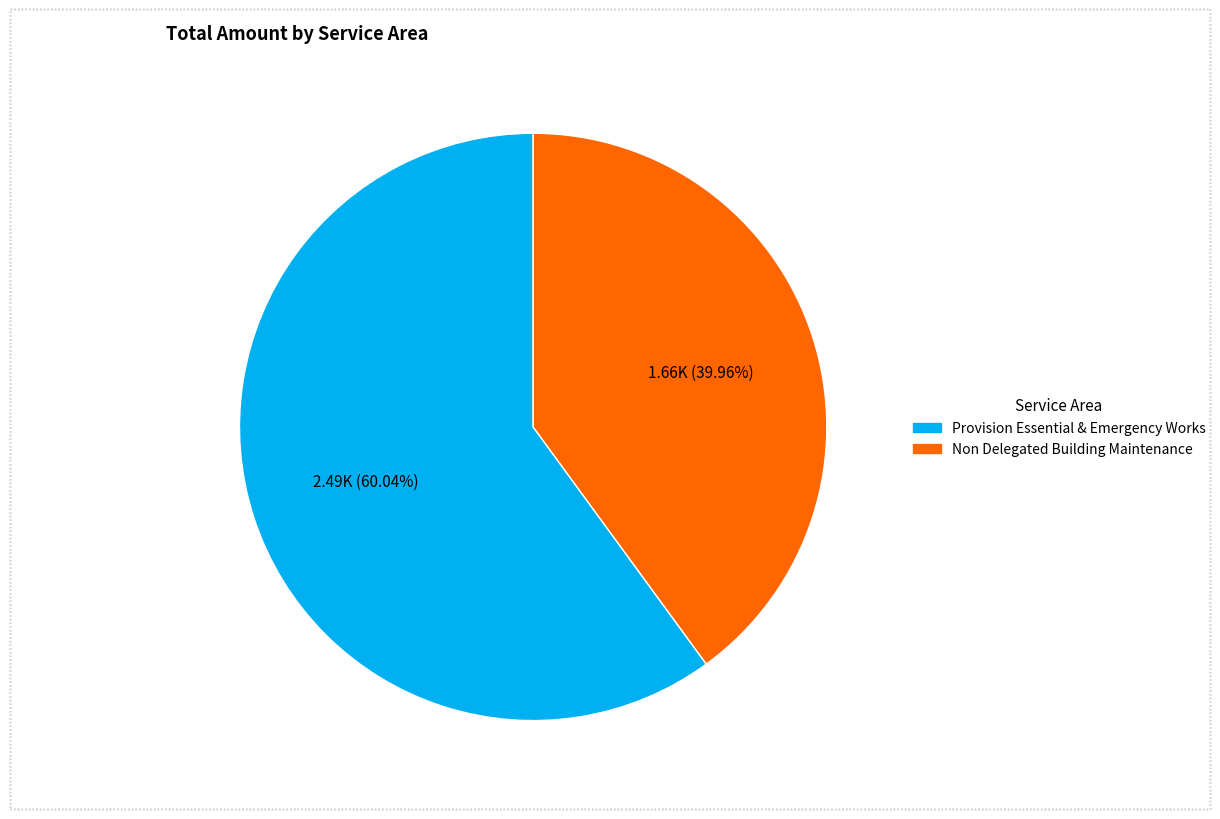

Does any single category account for the majority?

Yes